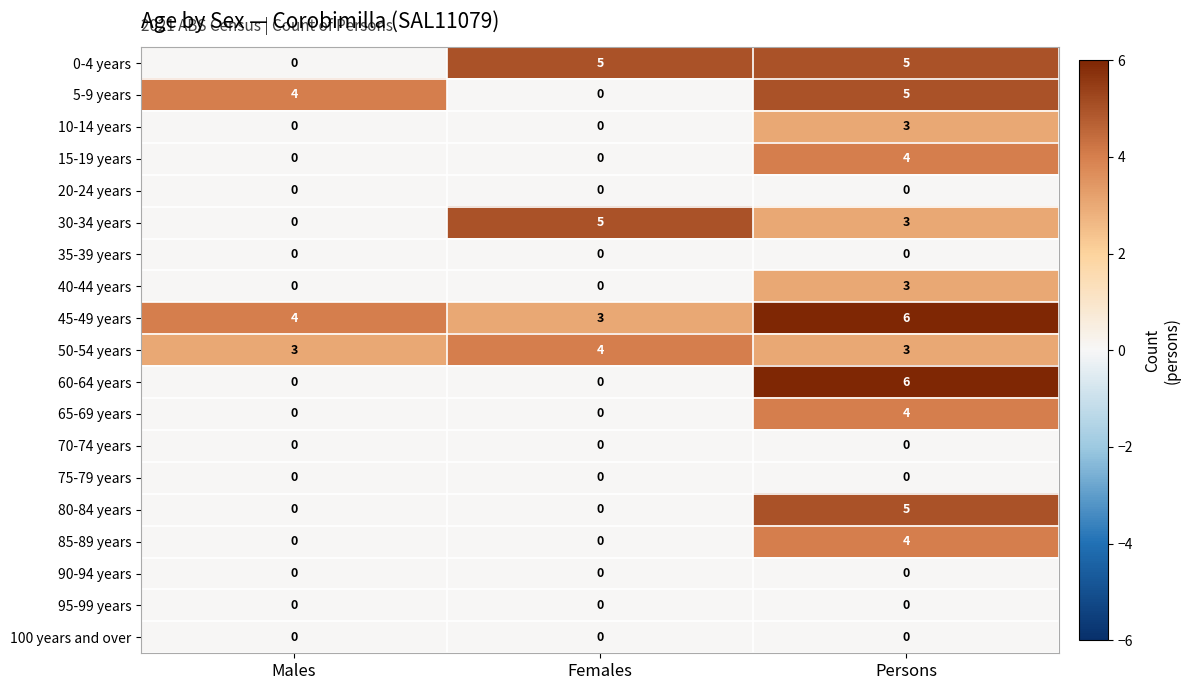

Is it true that 80-84 years equals 2 at Females?

False